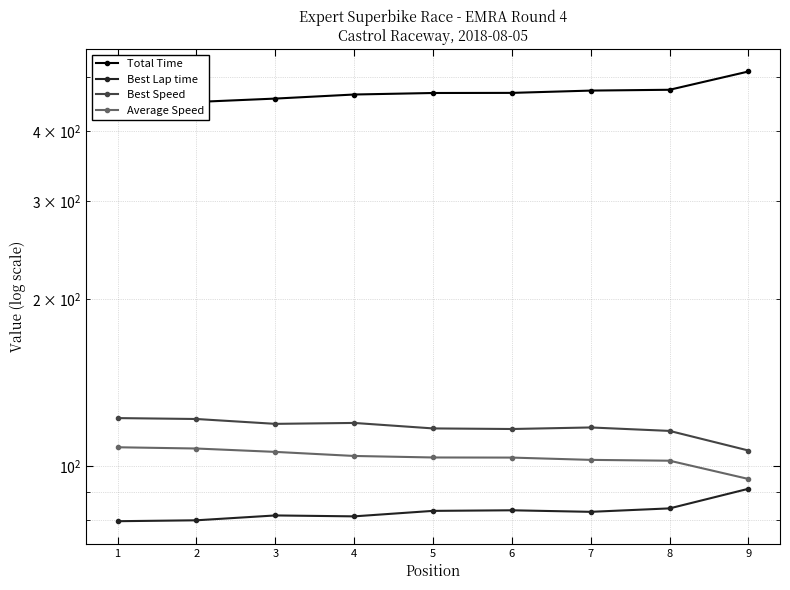

What is the value of the Average Speed point at the 7th from the left?

102.7